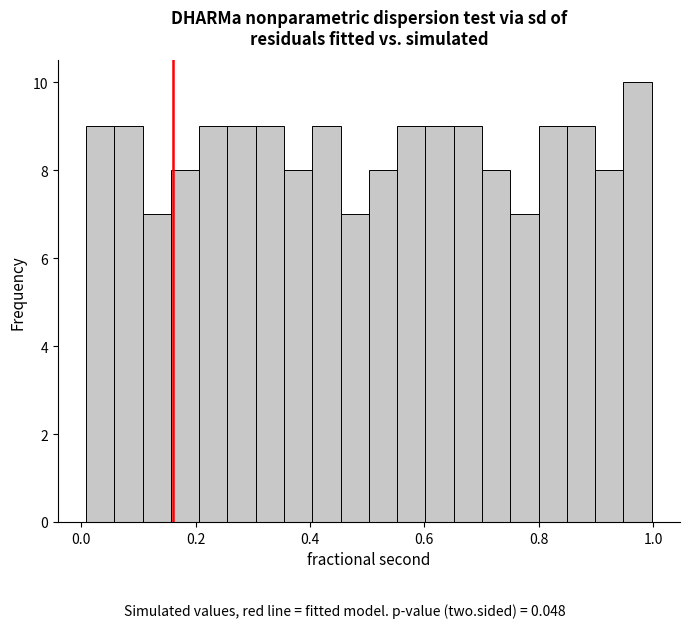

Read against the x-axis, roughly where is the centre of the tallest bar?

0.98